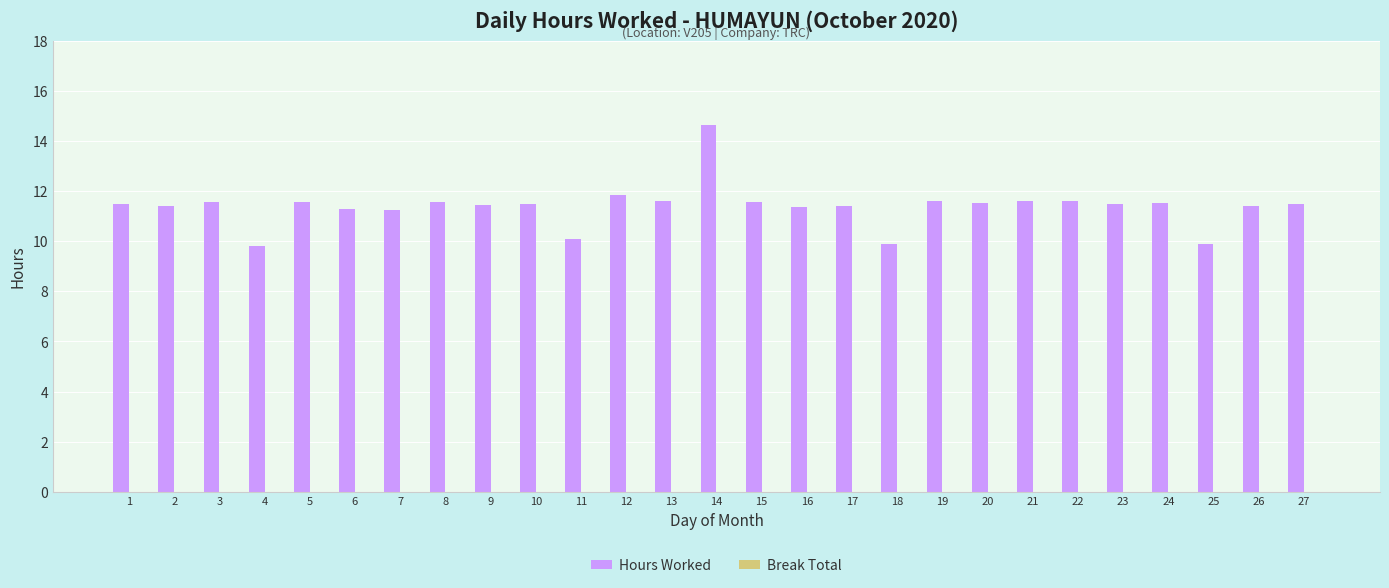

What is the value of the 22nd bar from the left?

11.6